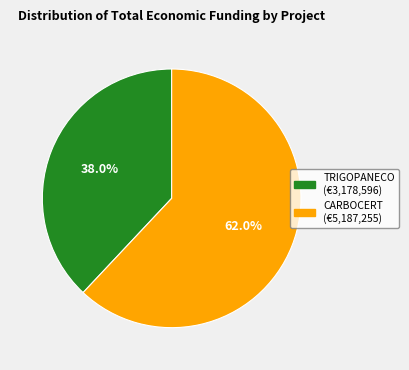

Is there a majority slice in this chart?

Yes